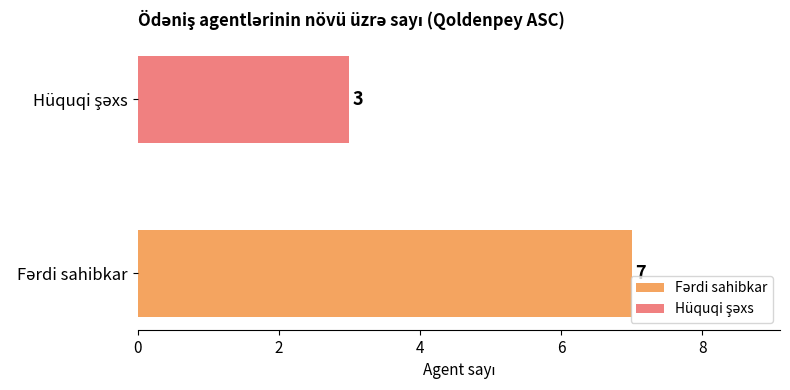

Reading left to right, list all the values displayed in this chart.

Fərdi sahibkar: 7	7
Hüquqi şəxs: 3	3